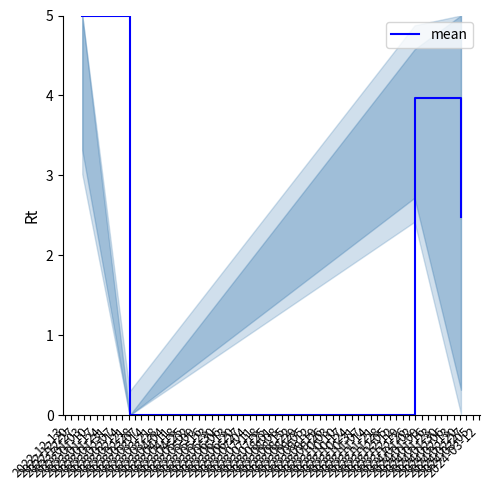

What is the difference between the maximum and minimum values?

5.0